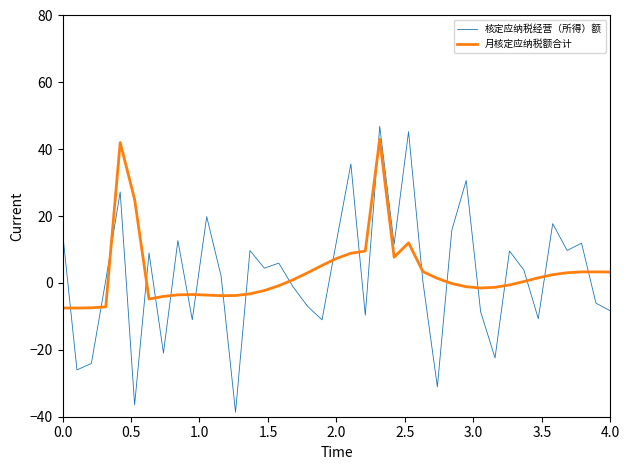

What is the difference between the maximum and minimum values in the 核定应纳税经营（所得）额 series?

85.6